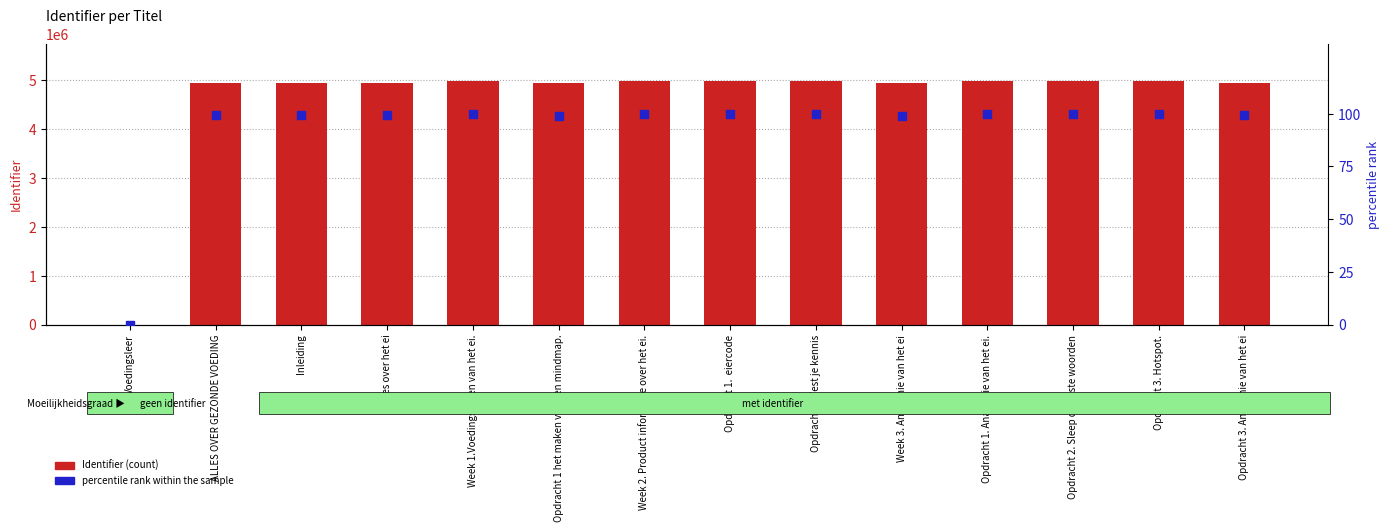

Which series has the largest total across all categories?

Identifier